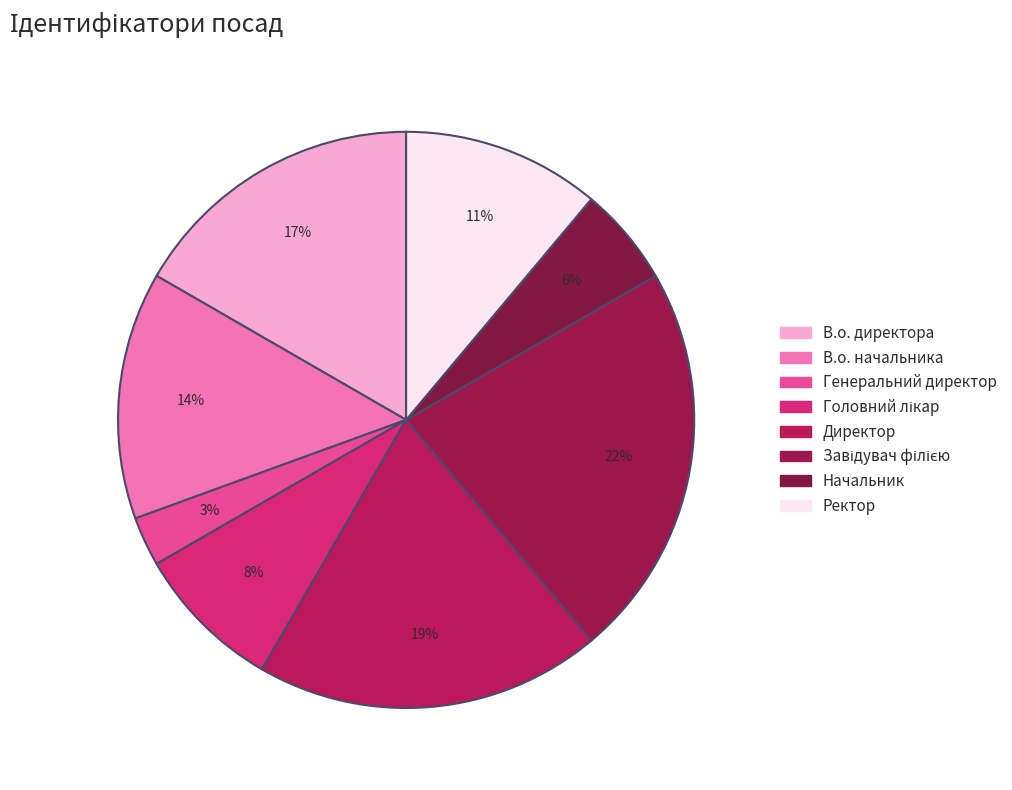

Which has a higher value, Головний лікар or Завідувач філією?

Завідувач філією